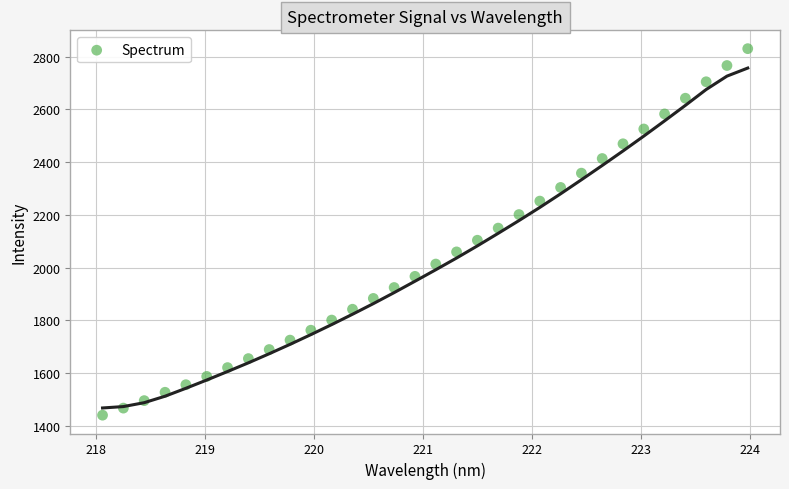

What is the range of X values (max minus min)?

5.9